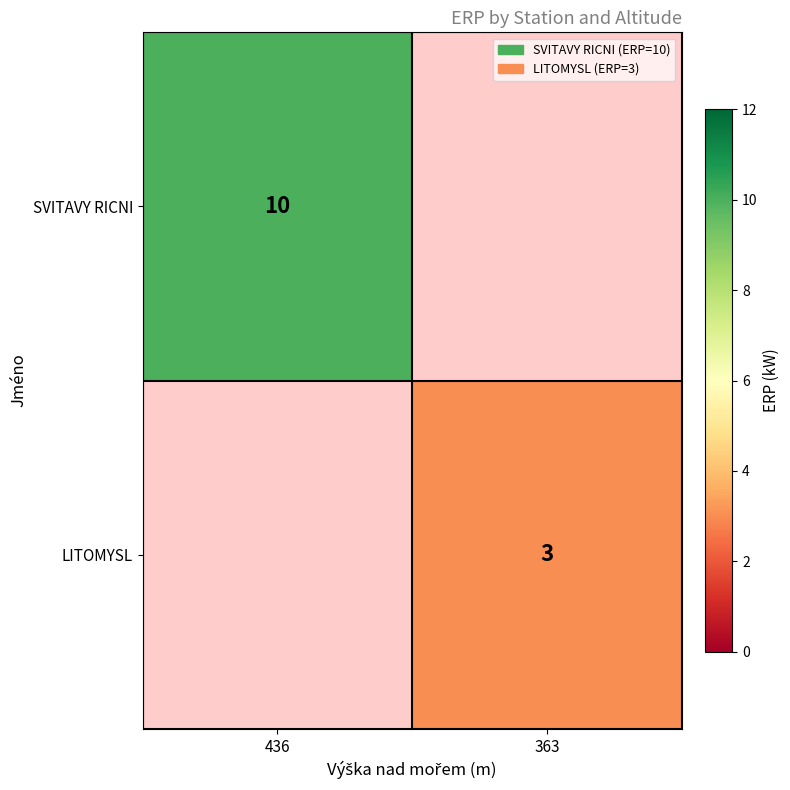

Is it true that SVITAVY RICNI equals 10 at 436?

True